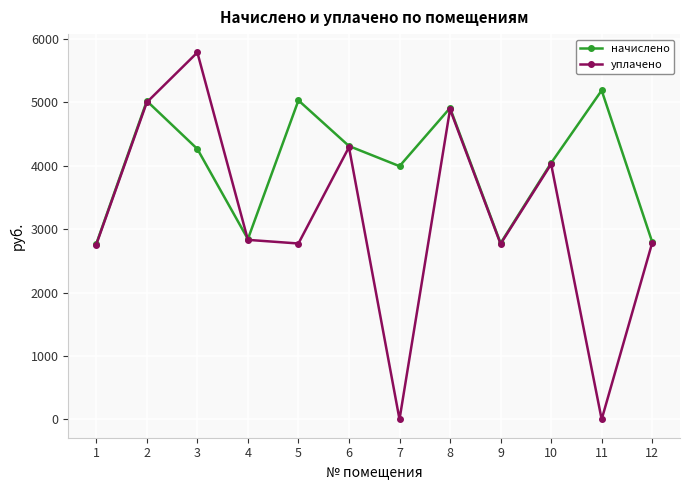

What is the difference between the уплачено values at 12 and 4?

46.0